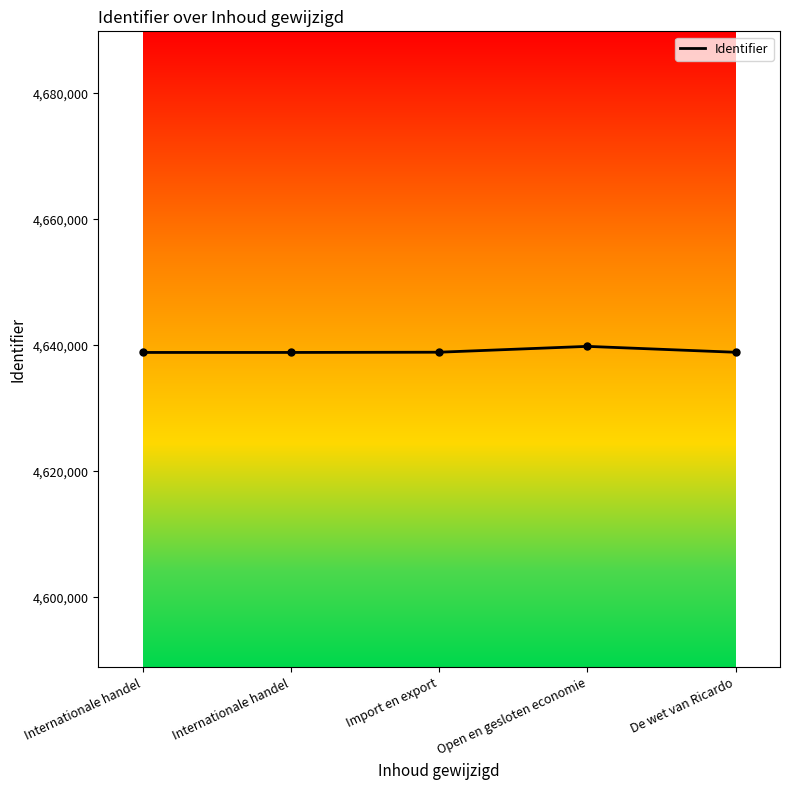

The chart shows a value of 6828183 at Open en gesloten economie. True or false?

False